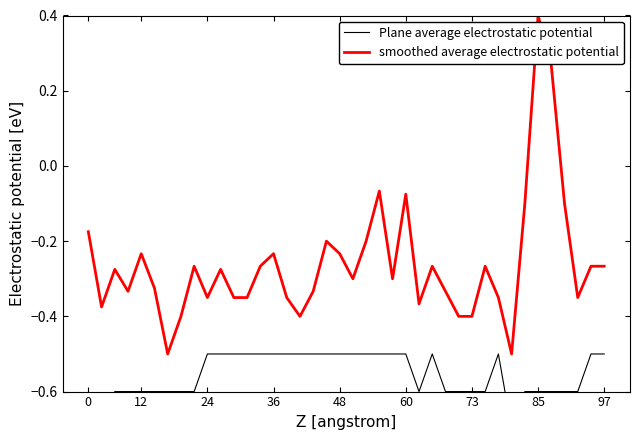

Reading left to right, extract all data points from this chart.

Plane average electrostatic potential: -0.7	-0.7	-0.6	-0.6	-0.6	-0.6	-0.6	-0.6	-0.6	-0.5	-0.5	-0.5	-0.5	-0.5	-0.5	-0.5	-0.5	-0.5	-0.5	-0.5	-0.5	-0.5	-0.5	-0.5	-0.5	-0.6	-0.5	-0.6	-0.6	-0.6	-0.6	-0.5	-0.7	-0.6	-0.6	-0.6	-0.6	-0.6	-0.5	-0.5
smoothed average electrostatic potential: -0.2	-0.4	-0.3	-0.3	-0.2	-0.3	-0.5	-0.4	-0.3	-0.3	-0.3	-0.3	-0.3	-0.3	-0.2	-0.3	-0.4	-0.3	-0.2	-0.2	-0.3	-0.2	-0.1	-0.3	-0.1	-0.4	-0.3	-0.3	-0.4	-0.4	-0.3	-0.3	-0.5	-0.1	0.4	0.3	-0.1	-0.3	-0.3	-0.3